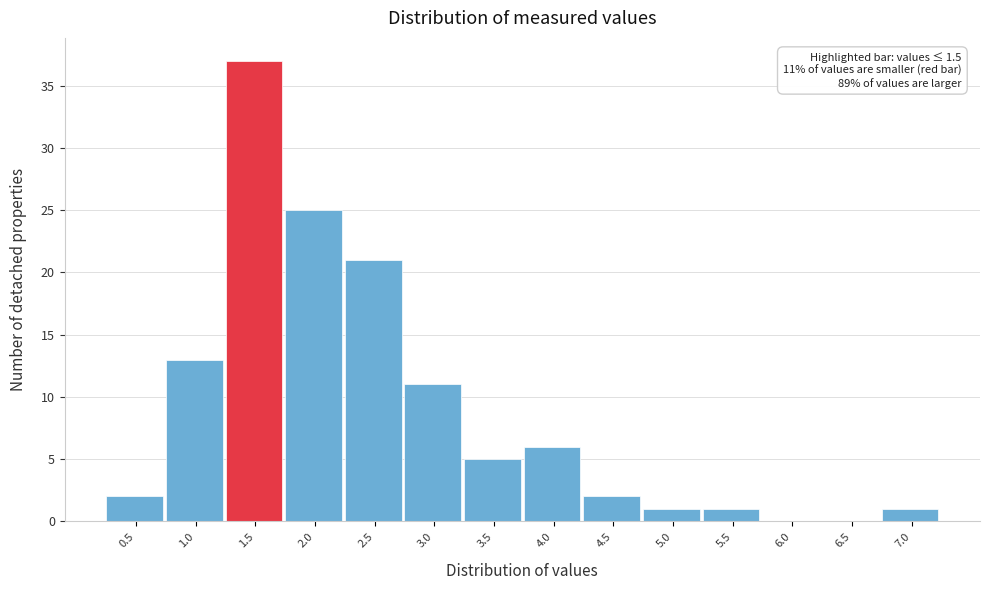

Reading left to right, extract all data points from this chart.

0.5=2	1.0=13	1.5=37	2.0=25	2.5=21	3.0=11	3.5=5	4.0=6	4.5=2	5.0=1	5.5=1	6.0=0	6.5=0	7.0=1